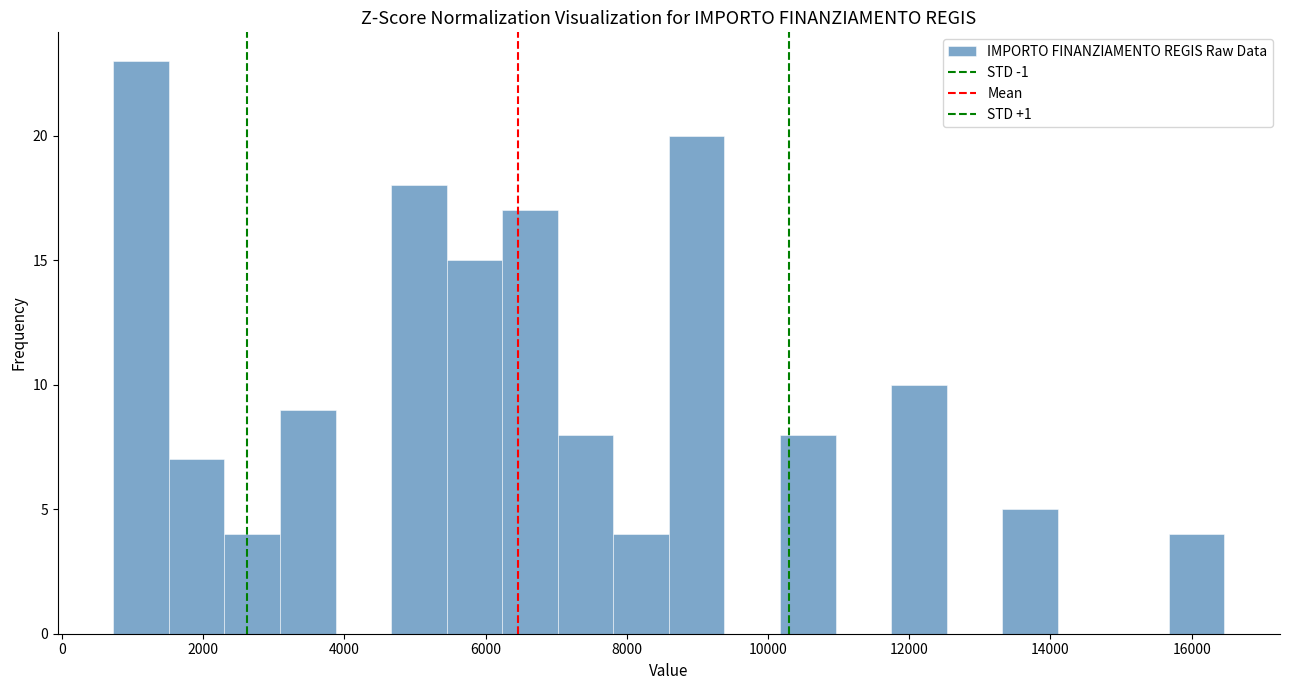

Around what value on the x-axis is the tallest bar? Give the approximate position of its centre, as read against the axis.

1200